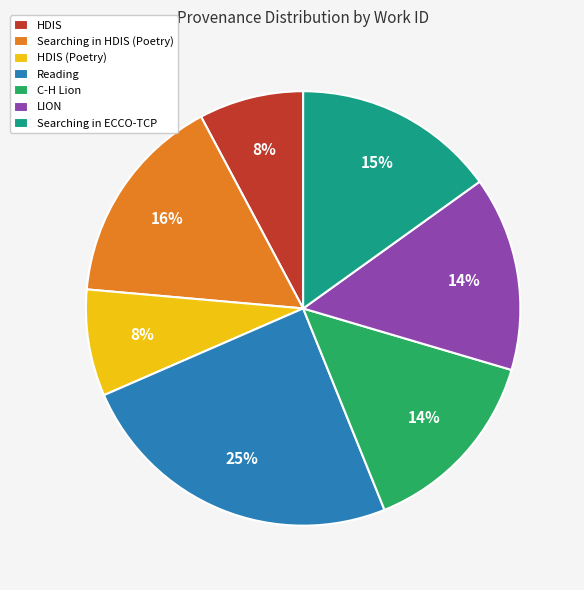

Do HDIS (Poetry) and Searching in HDIS (Poetry) together represent more than half of the pie?

No